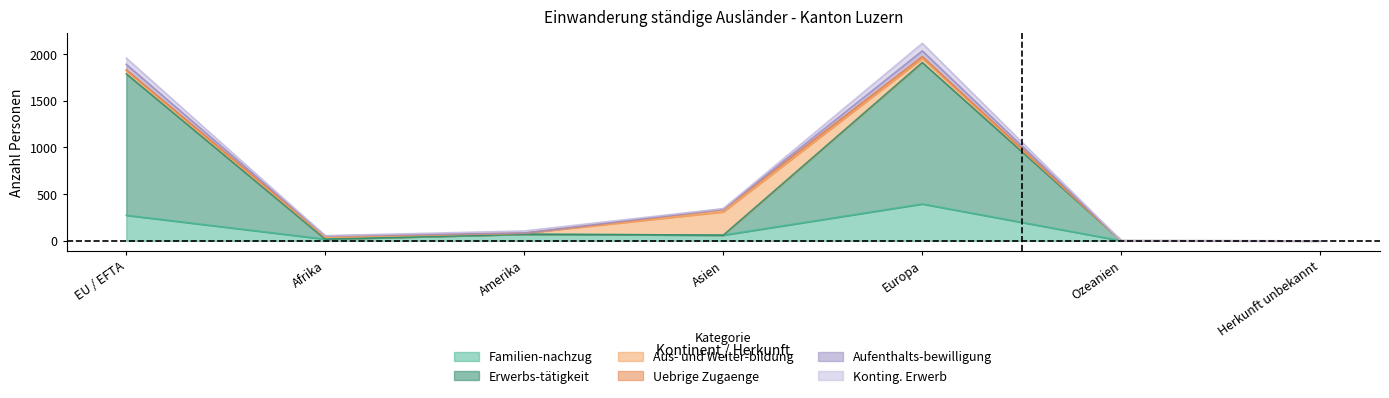

What is the label of the 2nd point from the right?

Ozeanien